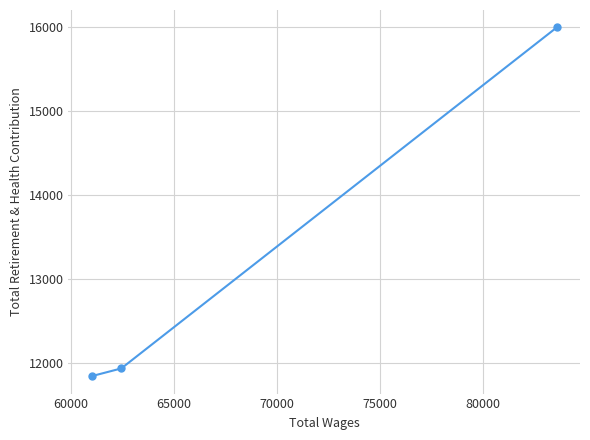

What is the value of the 3rd point from the left?

15996